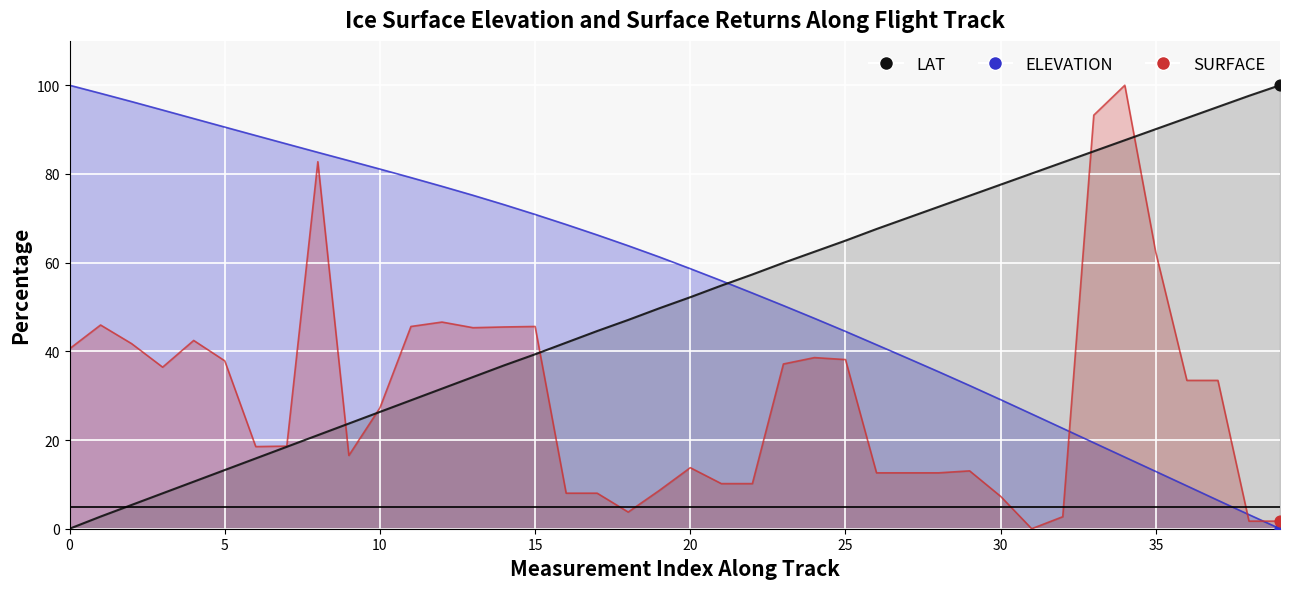

Which series has the largest total across all categories?

ELEVATION